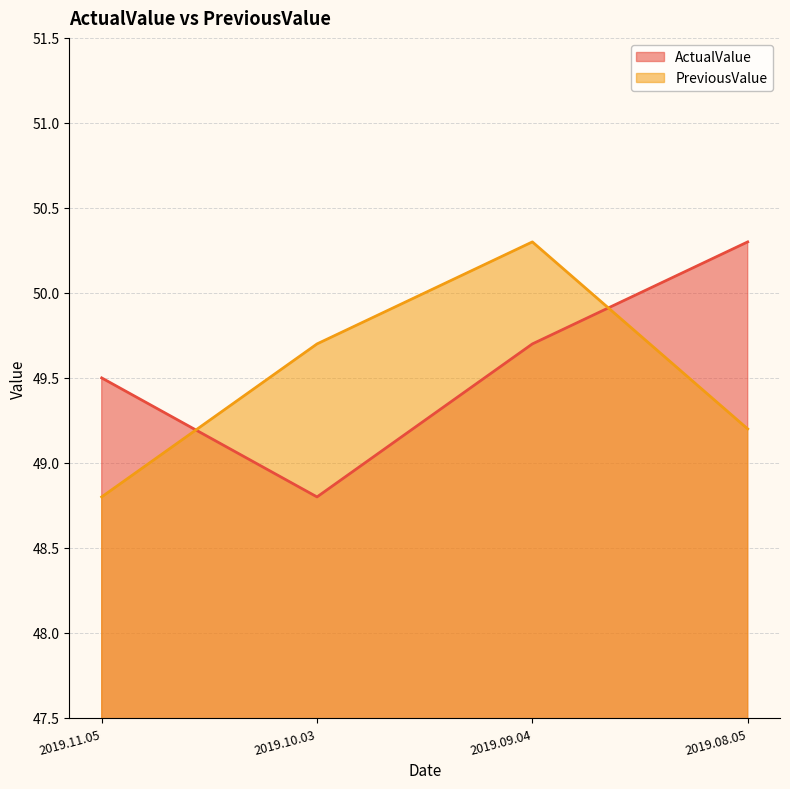

What is the lowest value of the ActualValue series?

48.8